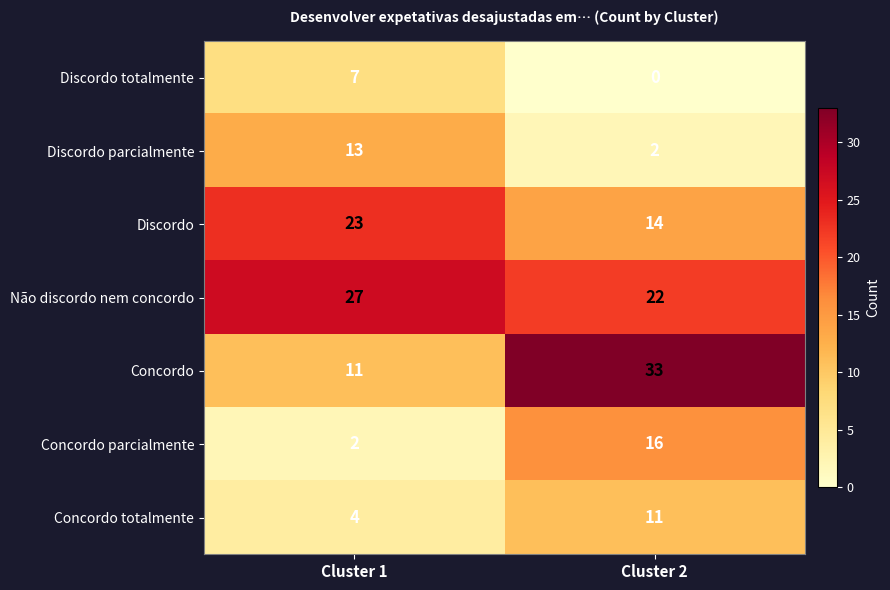

What is the sum of the Concordo parcialmente values at Cluster 1 and Cluster 2?

18